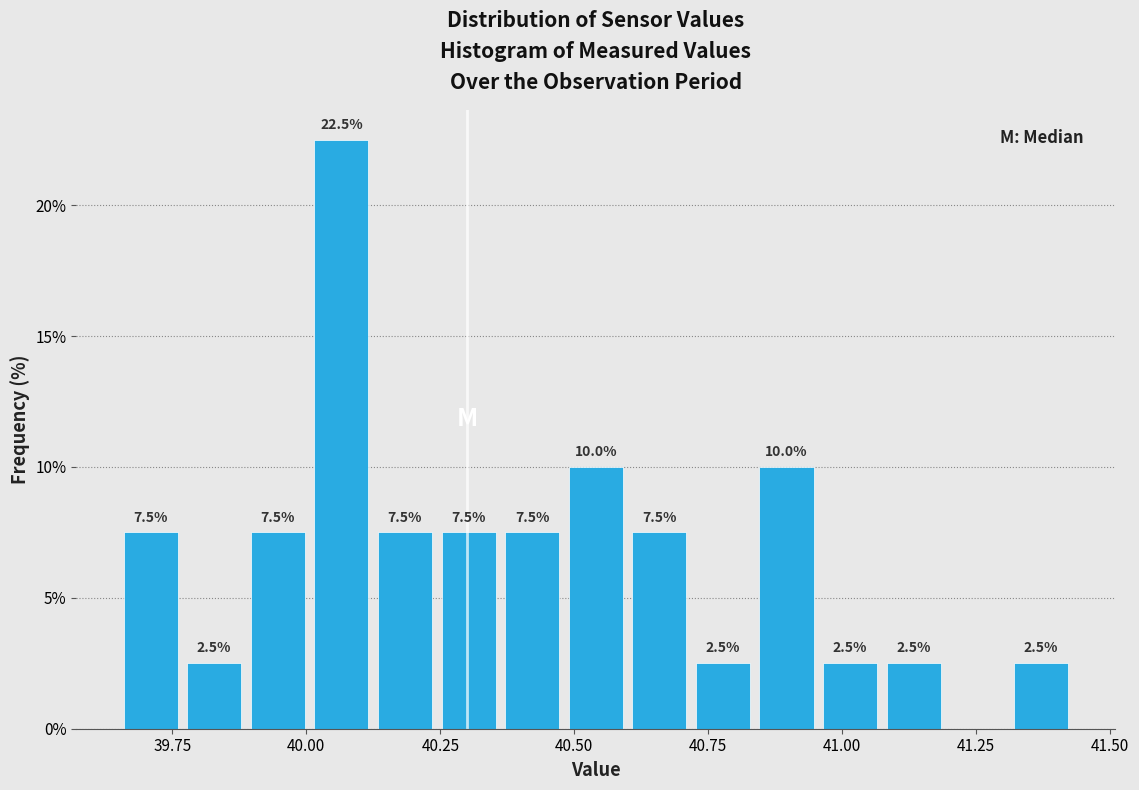

Read against the x-axis, roughly where is the centre of the tallest bar?

40.05